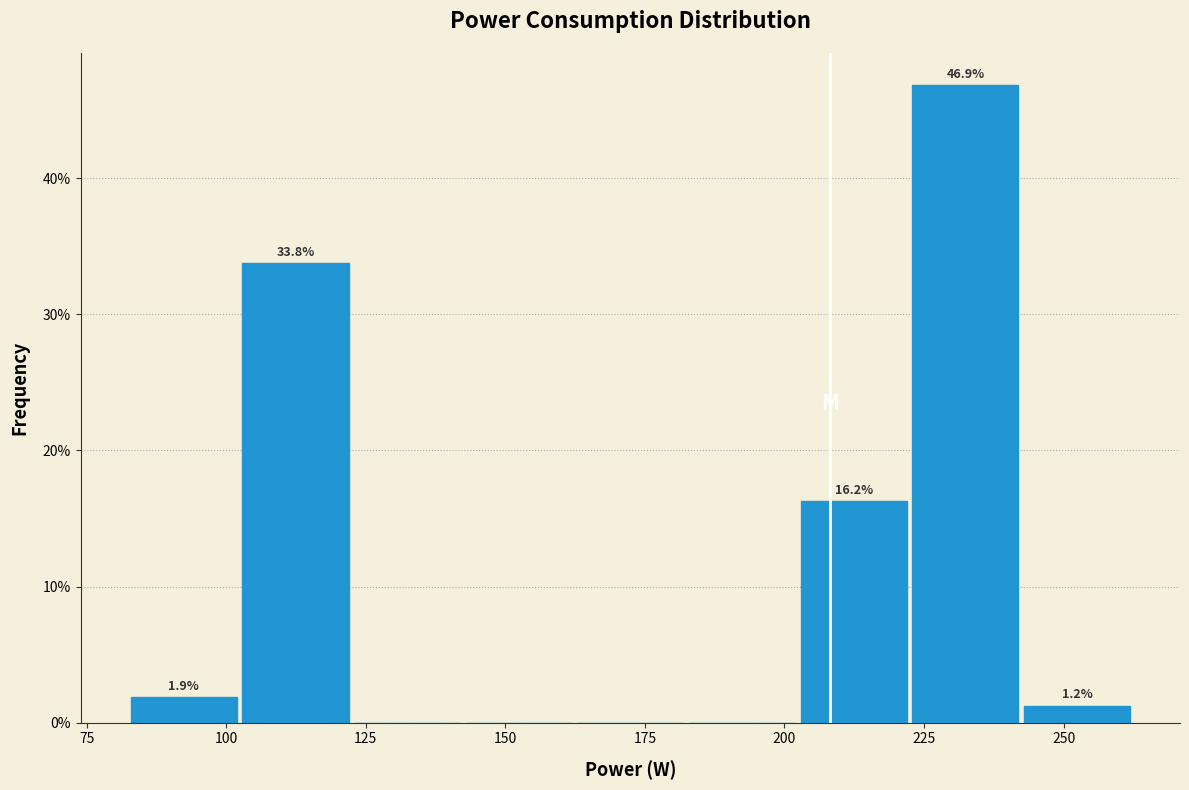

Which range on the x-axis has the tallest bar?

220 to 240